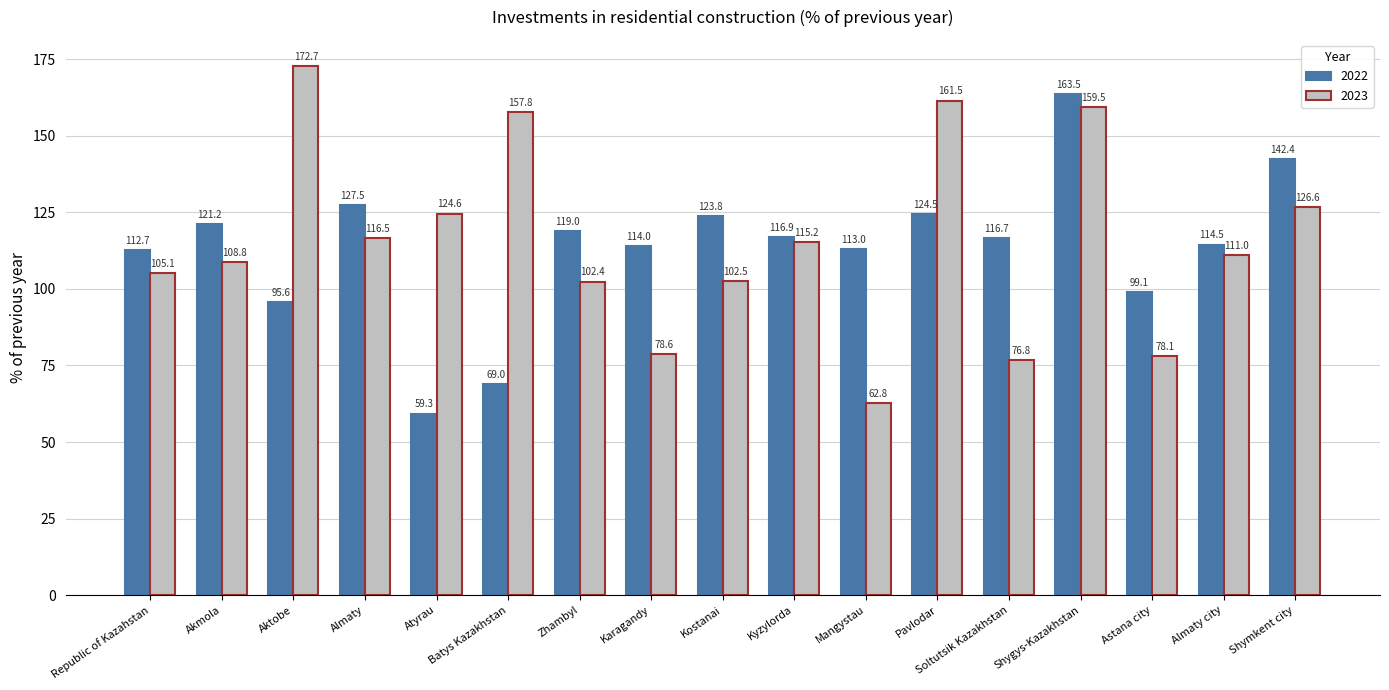

What is the highest value of the 2022 series?

163.5